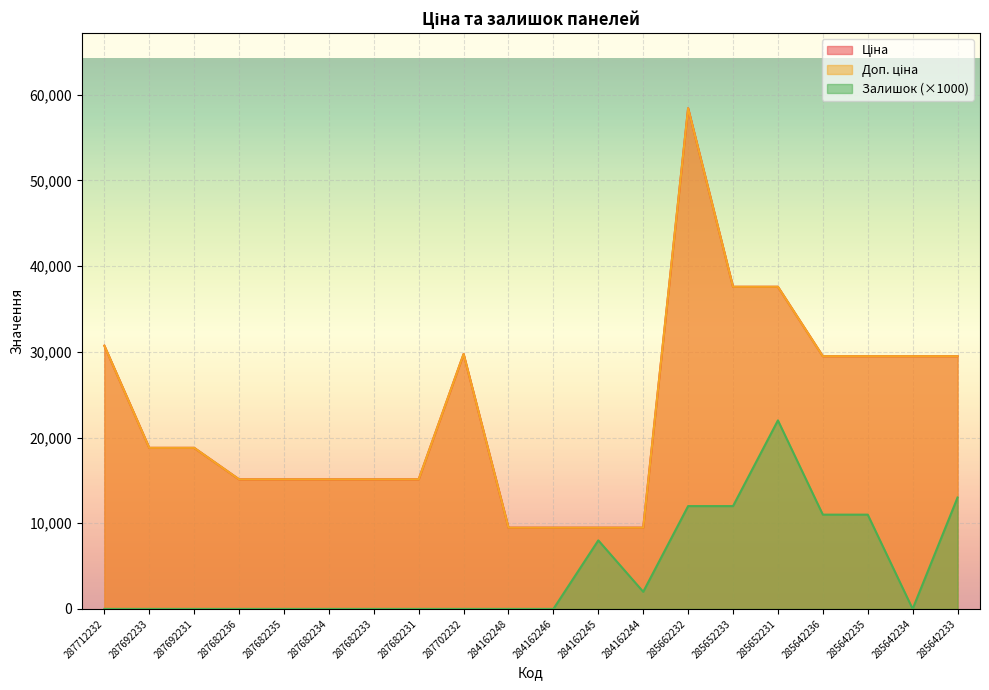

Reading left to right, transcribe all the data shown in this chart.

Ціна: 30717.1	18796.8	18796.8	15120.0	15120.0	15120.0	15120.0	15120.0	29747.2	9480.1	9480.1	9480.1	9480.1	58426.5	37593.6	37593.6	29491.5	29491.5	29491.5	29491.5
Доп. ціна: 30717.1	18796.8	18796.8	15120.0	15120.0	15120.0	15120.0	15120.0	29747.2	9480.1	9480.1	9480.1	9480.1	58426.5	37593.6	37593.6	29491.5	29491.5	29491.5	29491.5
Залишок: 0.0	0.0	0.0	0.0	0.0	0.0	0.0	0.0	0.0	0.0	0.0	8000.0	2000.0	12000.0	12000.0	22000.0	11000.0	11000.0	0.0	13000.0